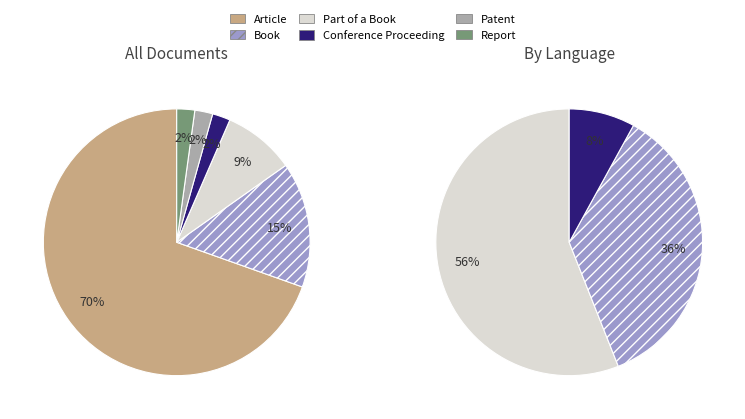

What is the smallest slice in the pie chart?

Conference Proceeding